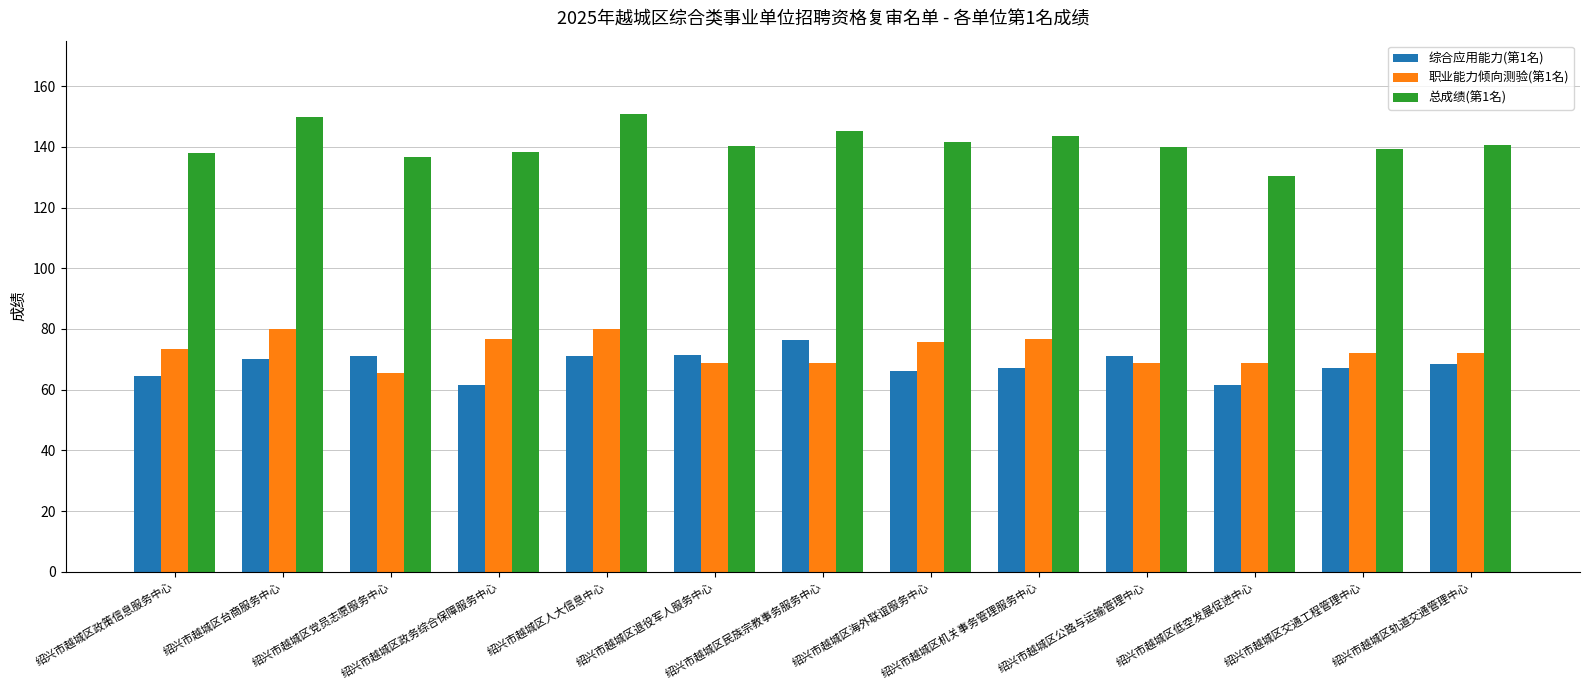

What is the smallest value displayed?

61.5